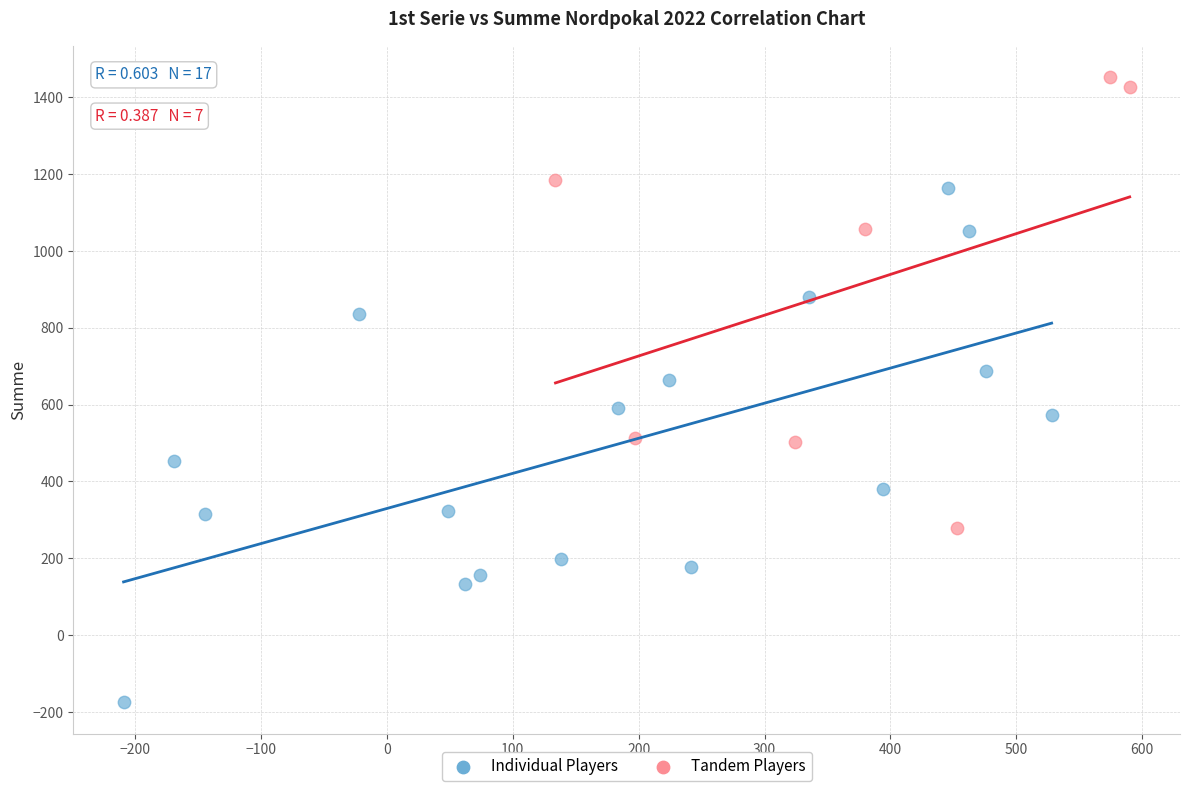

Which series contains the lowest Y value?

Individual Players